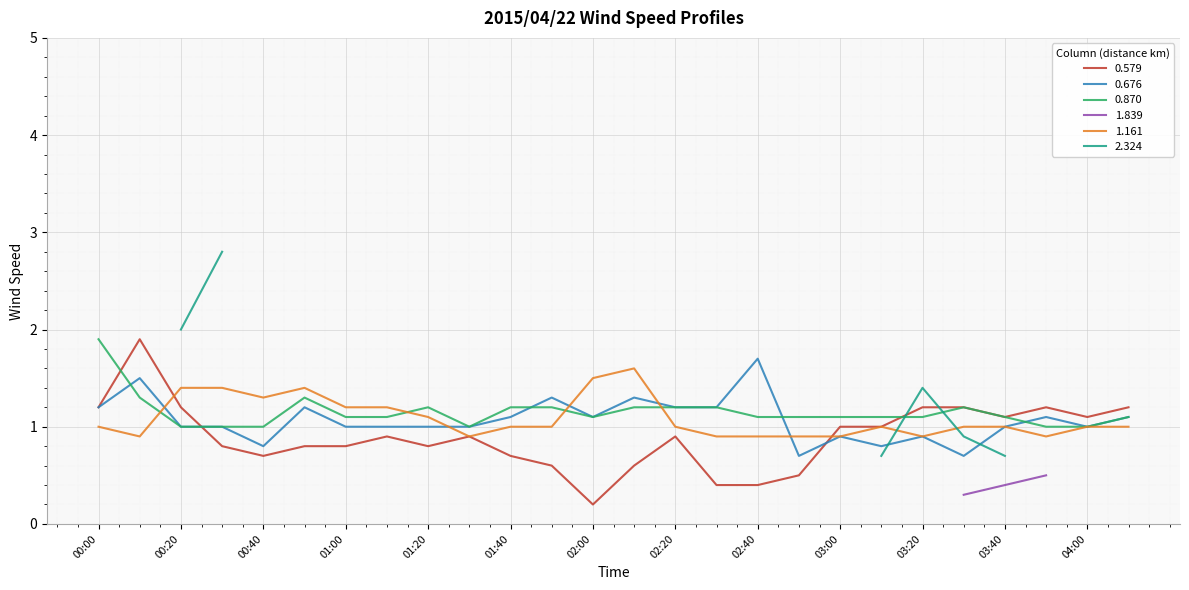

What is the difference between the highest and lowest values at 01:30?

0.1